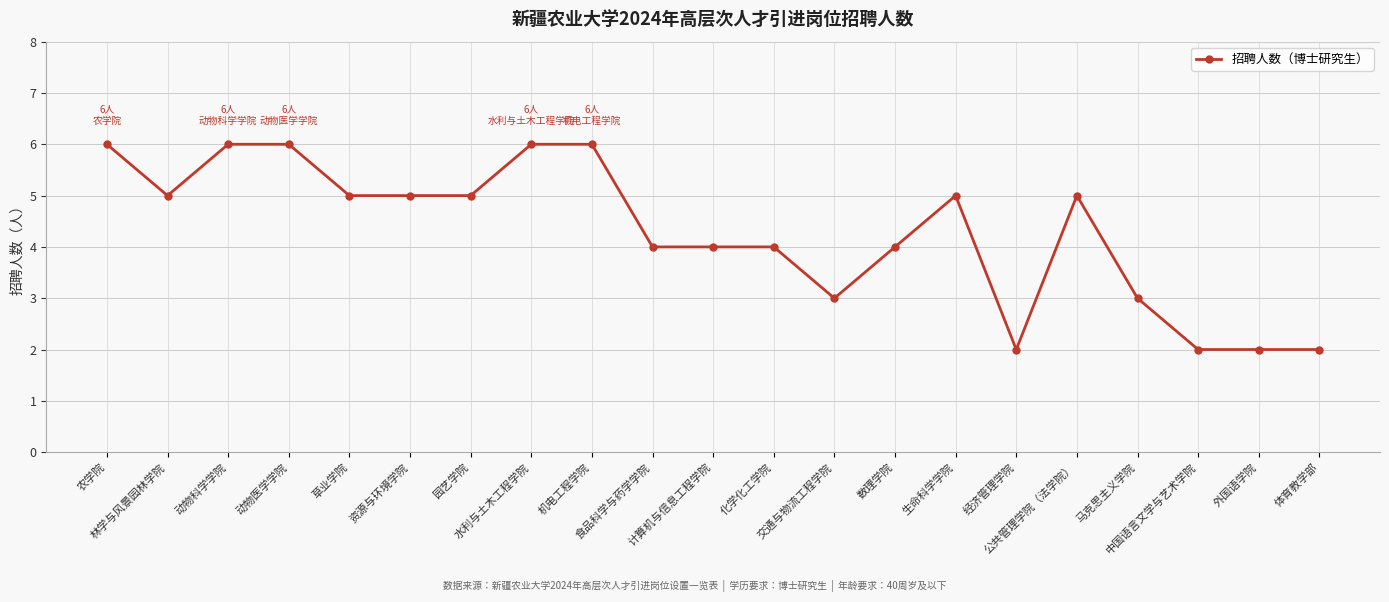

How many values are below 5?

10